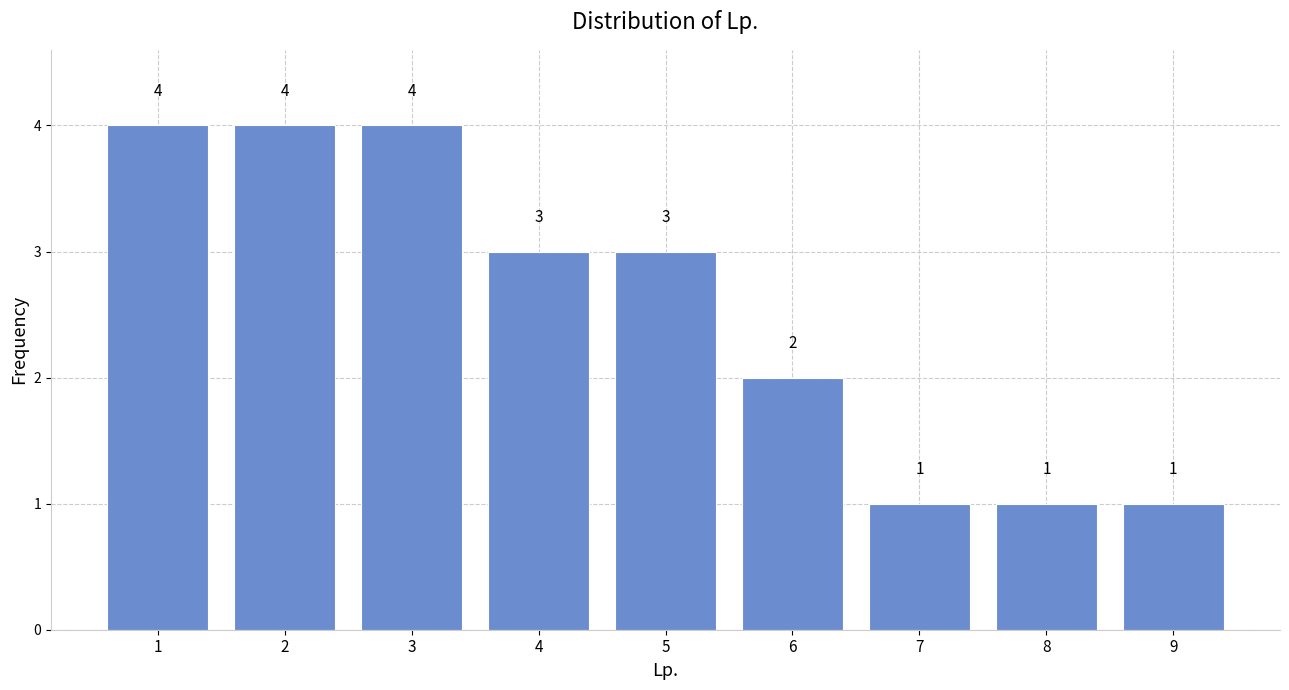

How tall is the bar that spans 1.5 to 2.5 on the x-axis?

4